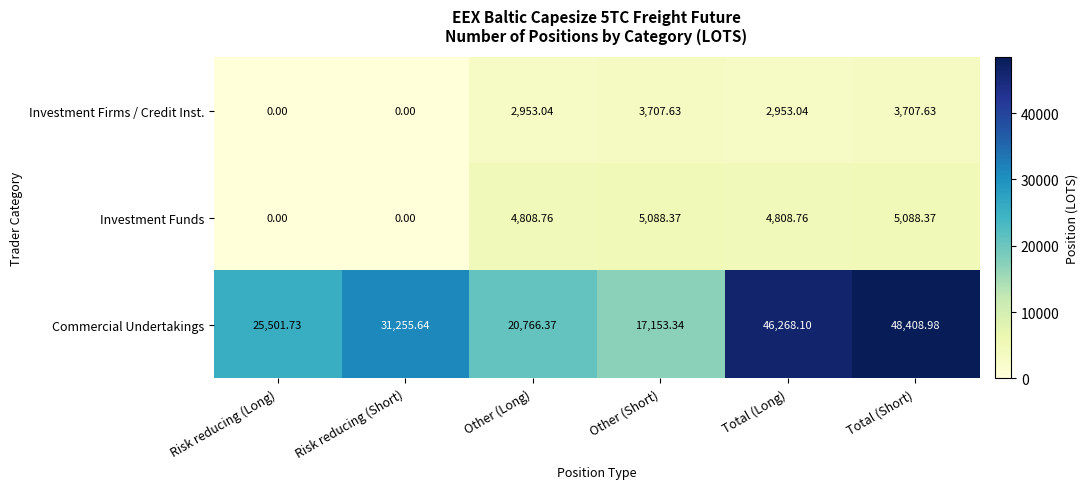

What is the spread (max minus min) of values at Risk reducing (Short)?

31255.6